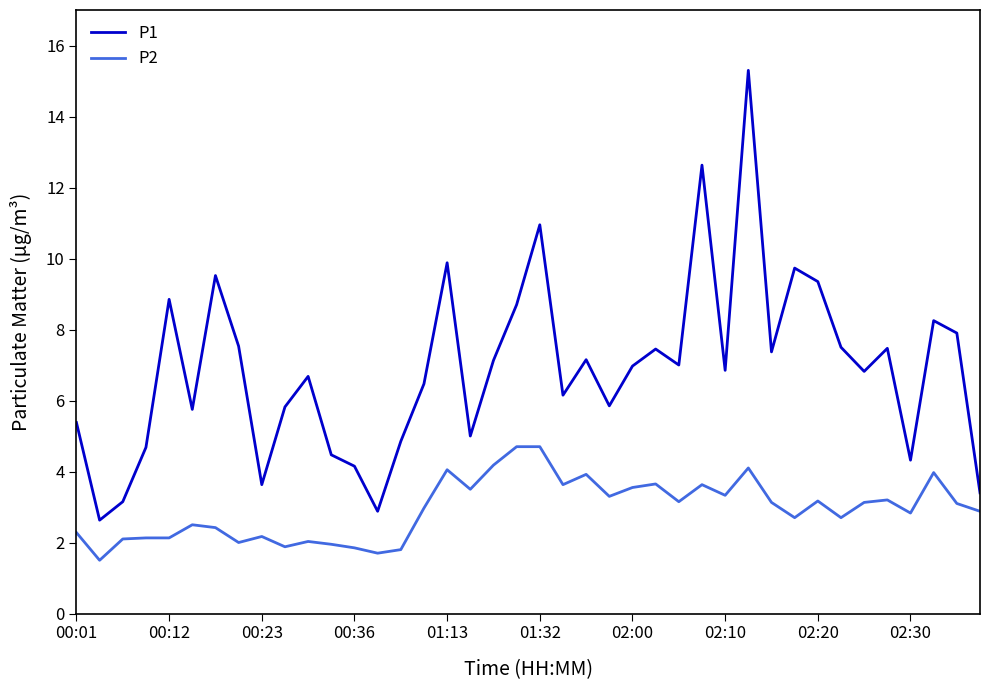

What is the maximum value for P1?

15.3